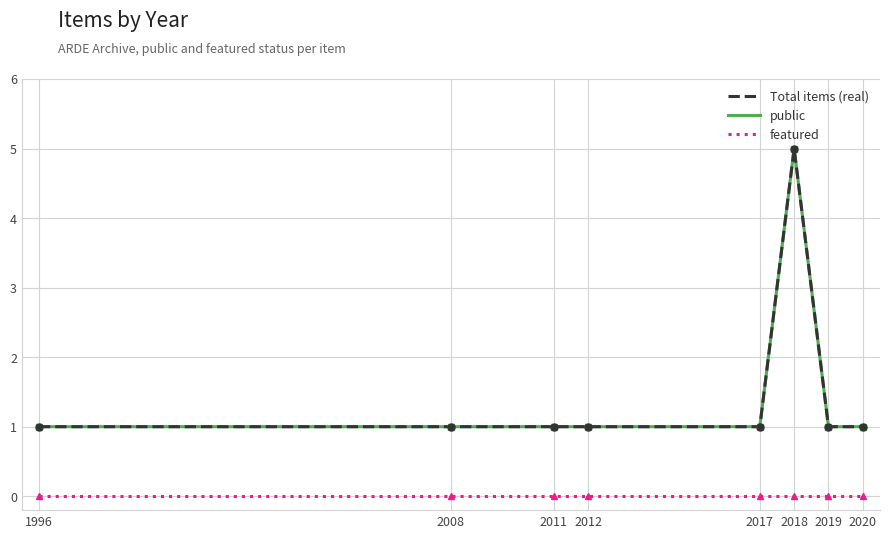

Which series has the largest total across all categories?

Total items (real)